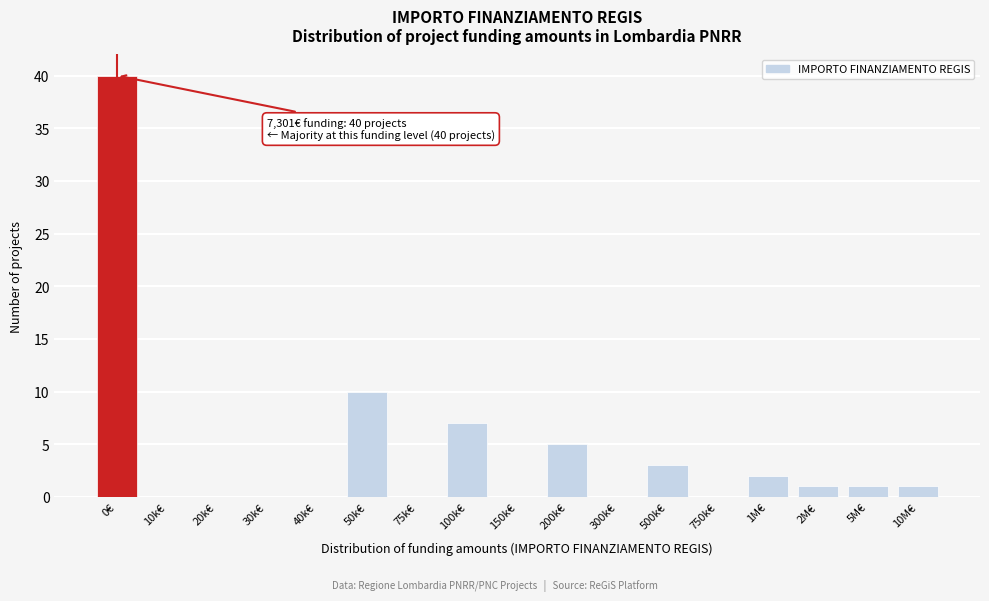

Reading left to right, extract all data points from this chart.

0€=40	10k€=0	20k€=0	30k€=0	40k€=0	50k€=10	75k€=0	100k€=7	150k€=0	200k€=5	300k€=0	500k€=3	750k€=0	1M€=2	2M€=1	5M€=1	10M€=1